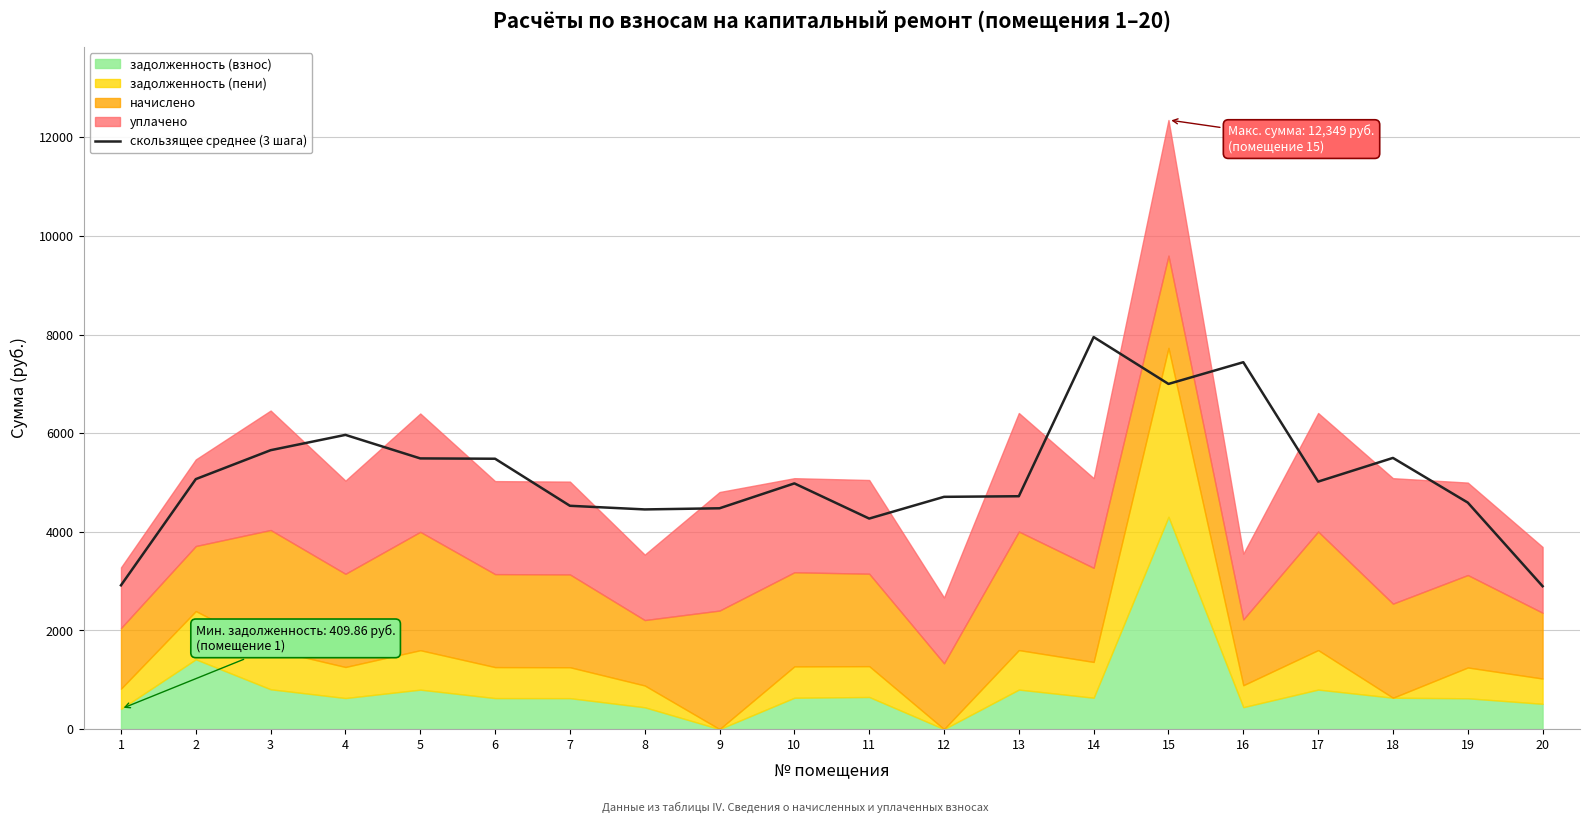

Reading left to right, transcribe all the data shown in this chart.

2915.5	5068.3	5654.5	5964.9	5488.0	5481.4	4527.5	4453.8	4477.0	4981.3	4268.4	4708.9	4721.3	7948.4	6997.9	7438.4	5017.7	5497.9	4592.6	2896.9